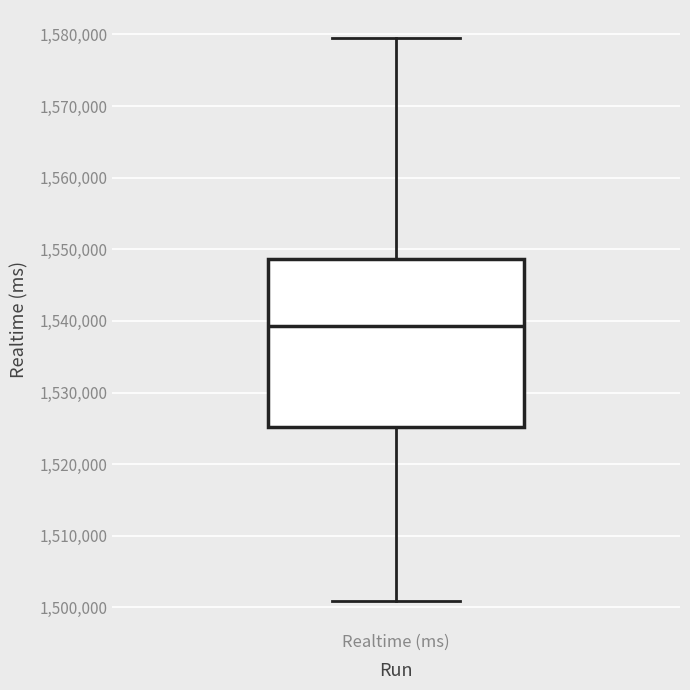

Read this box plot against the y-axis: the position of the median line, the range covered by the box, and the ends of both whiskers. The values are not printed on the chart, so give them approximately, as read against the axis.

median 1539000, box 1525000 to 1549000, whiskers 1501000 to 1579000